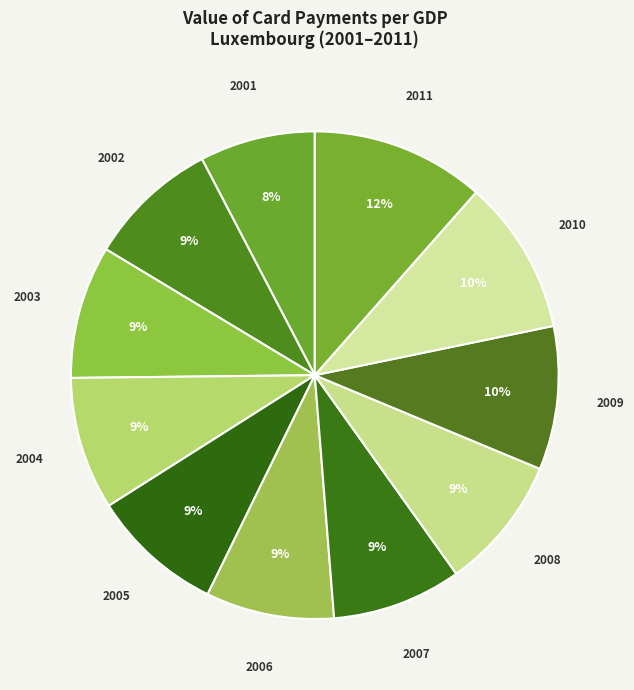

To the nearest percent, what is the difference between the 2004 and 2009 slice percentages?

1%